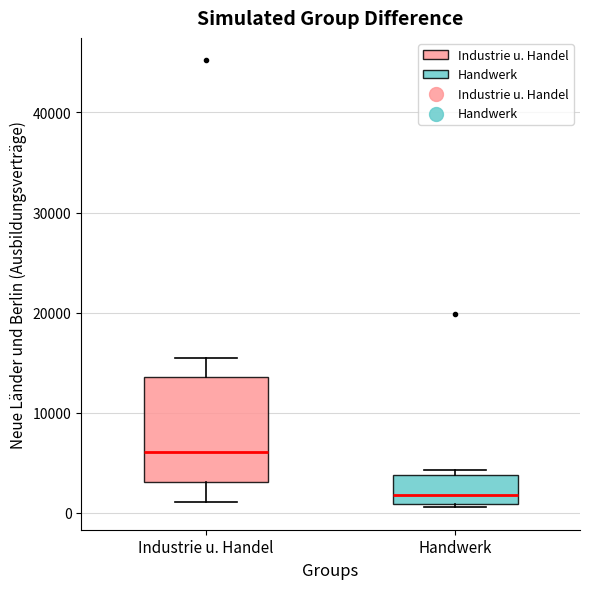

Where is the upper edge of the box for Handwerk on the y-axis? The values are not printed on the chart, so give them approximately, as read against the axis.

4000